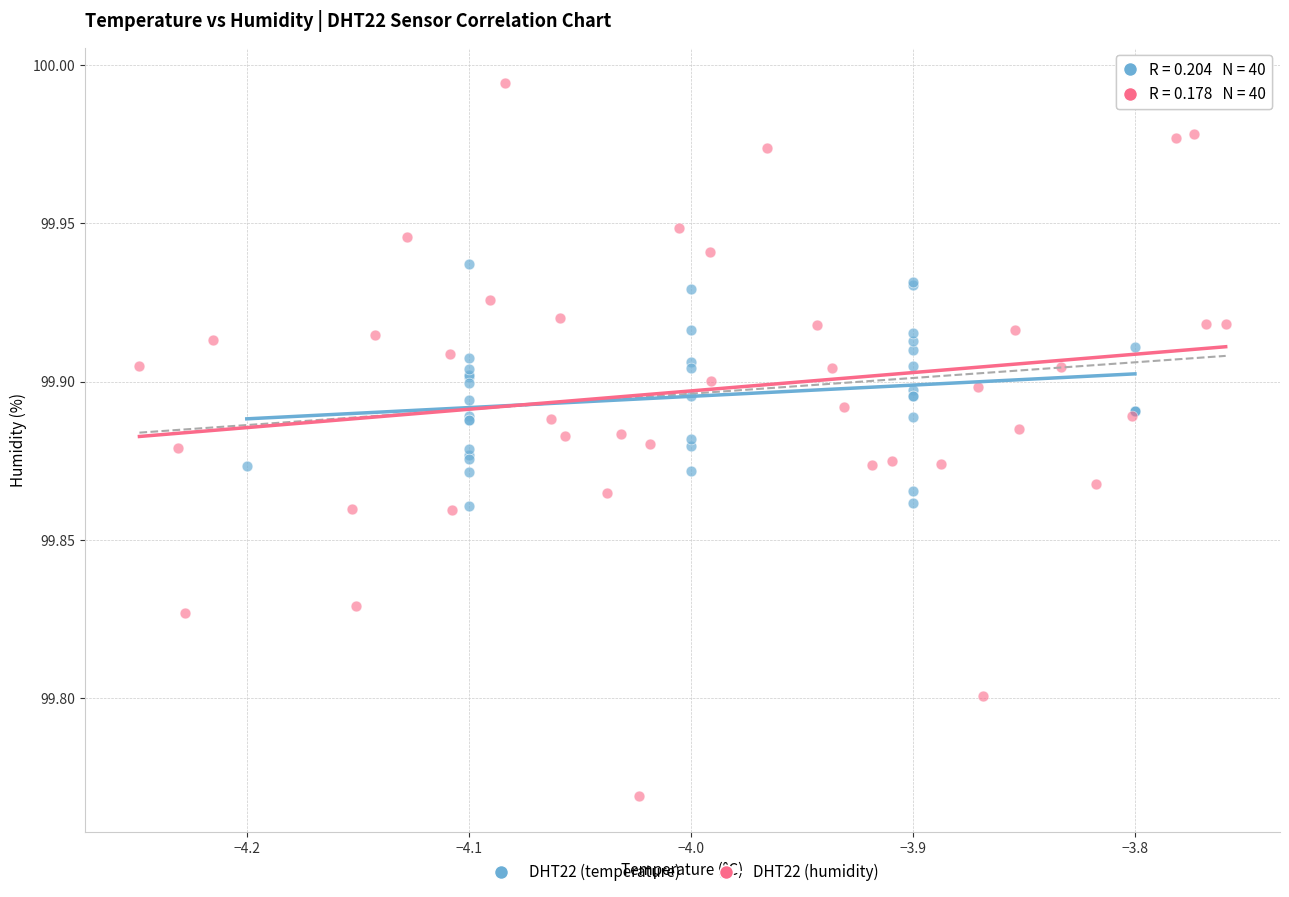

What are all the series names shown in the legend?

DHT22 (temperature), DHT22 (humidity)